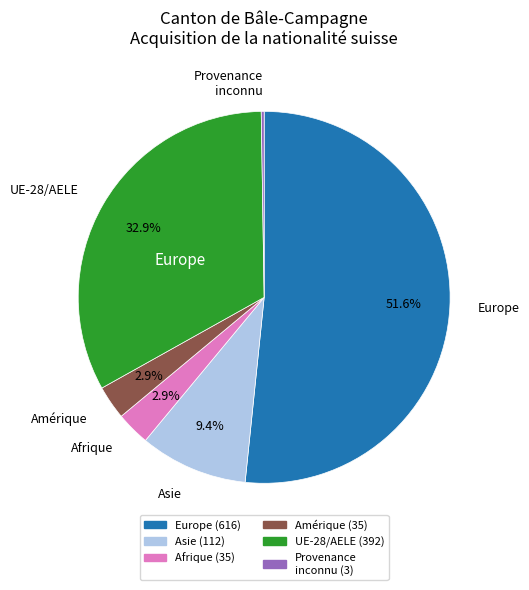

Is there a majority slice in this chart?

Yes